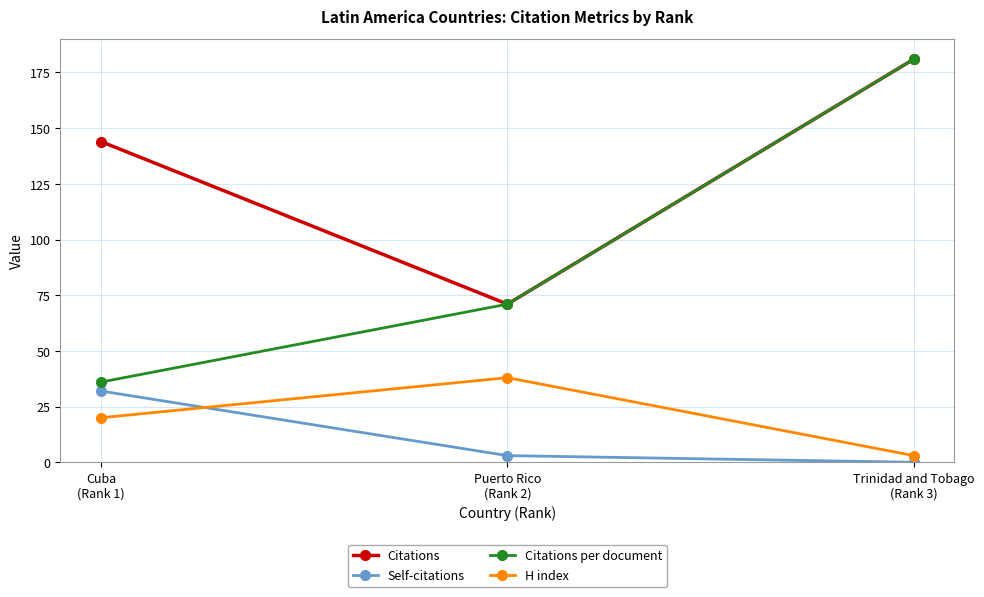

What is the difference between the maximum and minimum values in the Self-citations series?

32